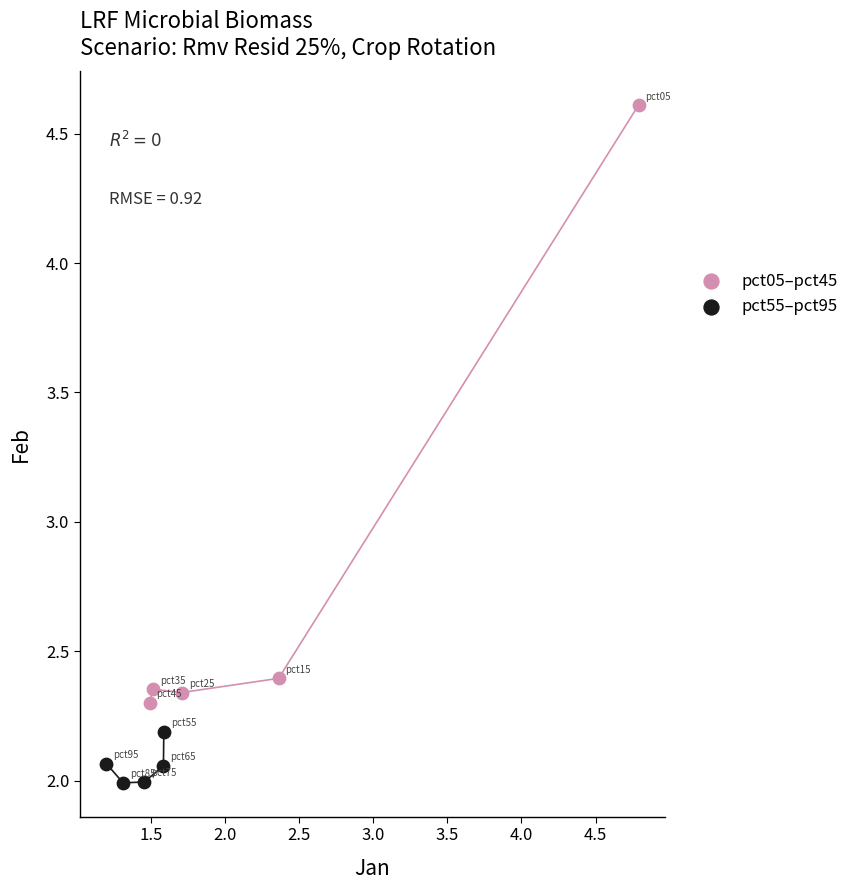

Which series has the largest Y range (max minus min)?

pct05–pct45